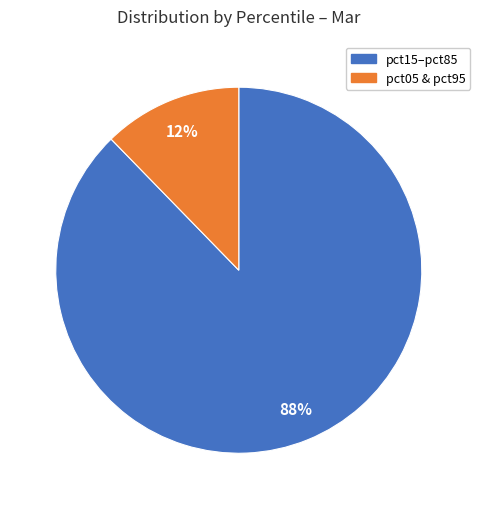

Is there any slice that represents more than half of the pie?

Yes